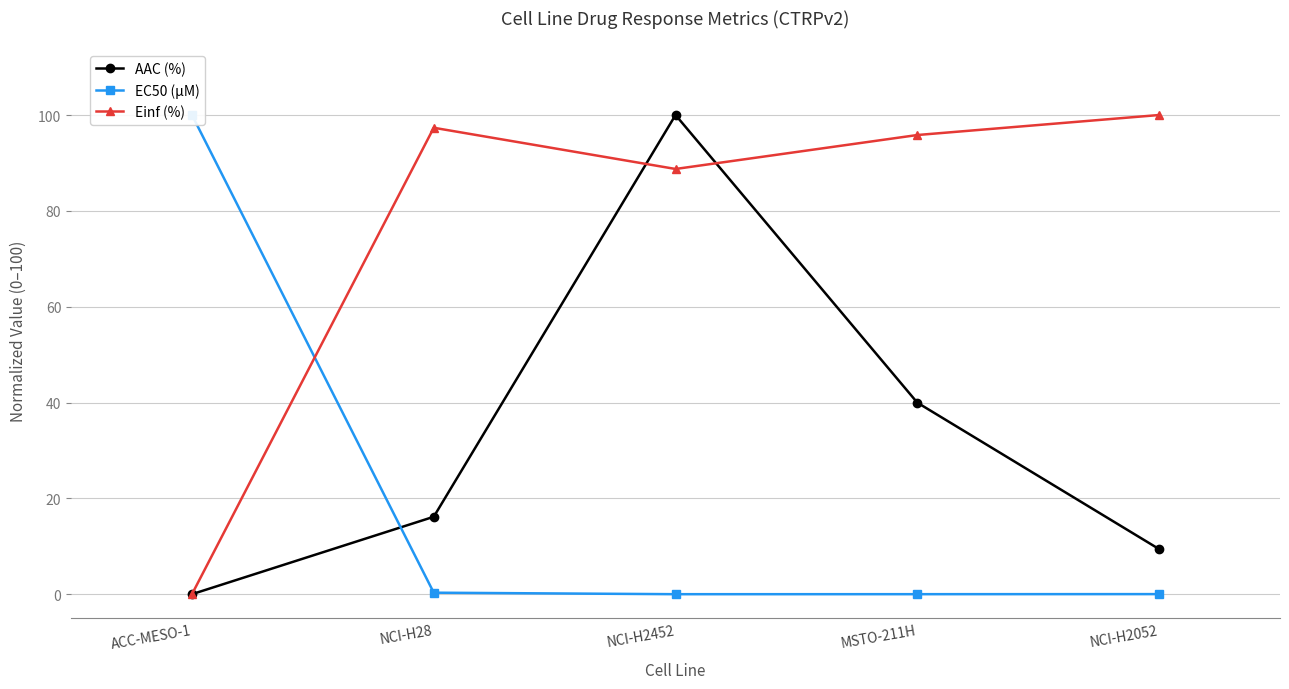

Reading left to right, list all the values displayed in this chart.

AAC (%): 0.0	16.2	100.0	40.0	9.4
EC50 (µM): 100.0	0.3	0.0	0.0	0.0
Einf (%): 0.0	97.3	88.7	95.8	100.0